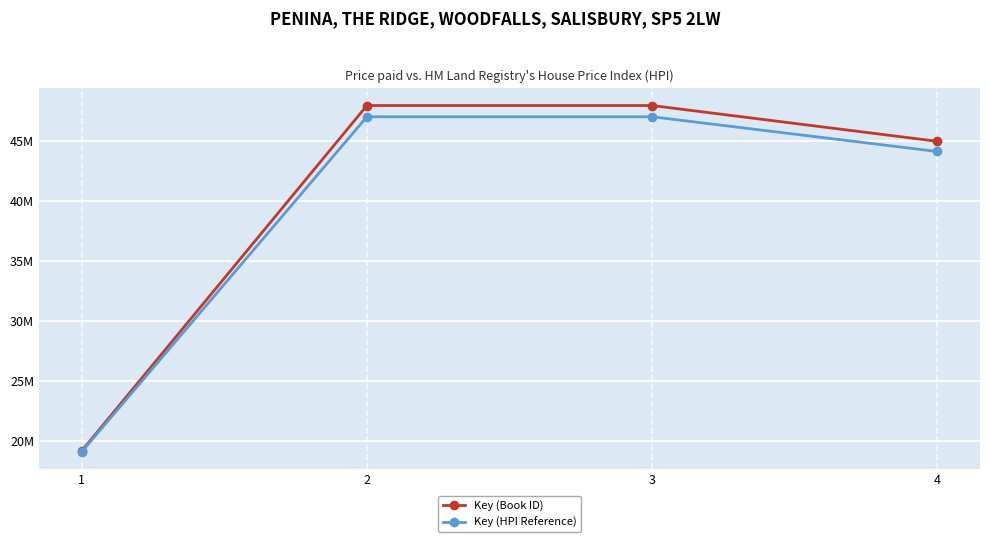

Where is the first local maximum for Key (HPI Reference)?

3